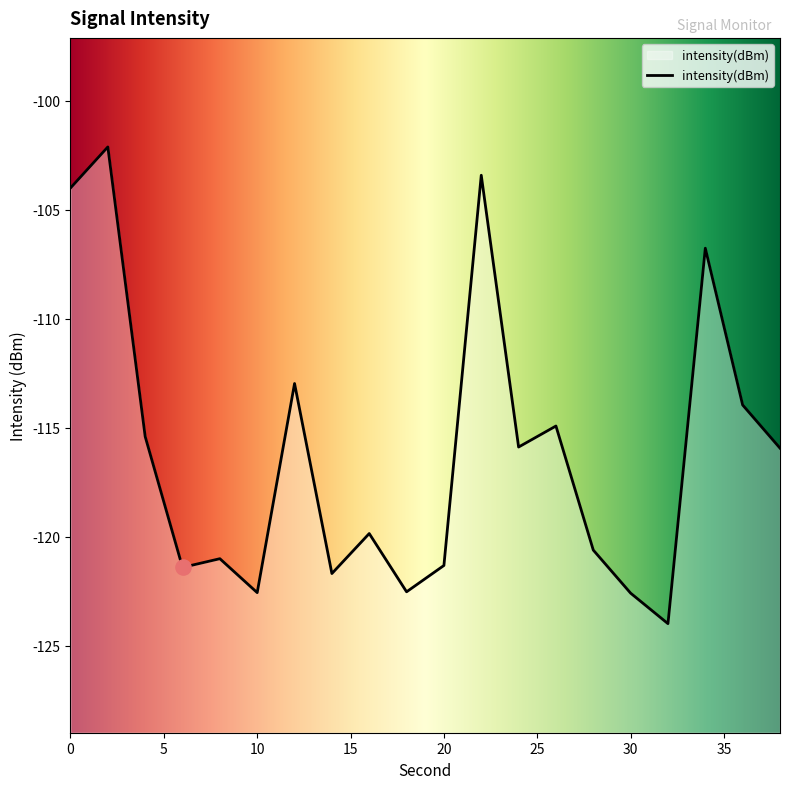

Between 36 and 30, which is larger?

36